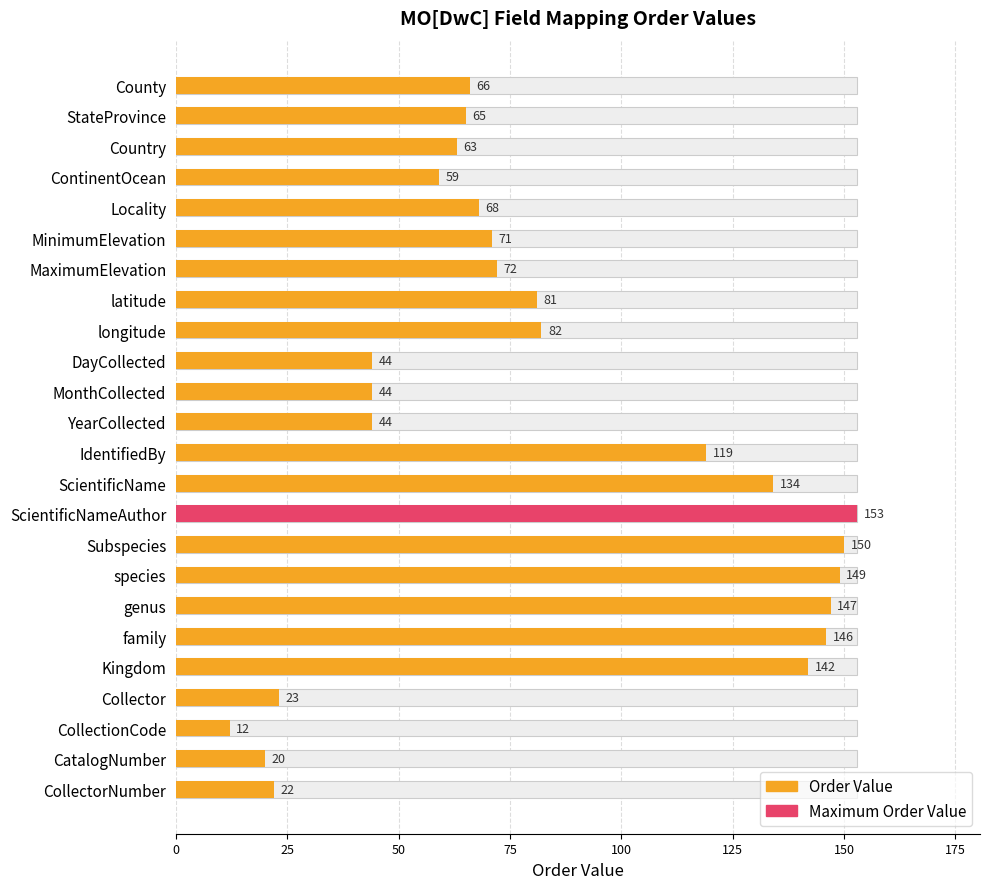

What is the difference between the second highest and second lowest values?

130